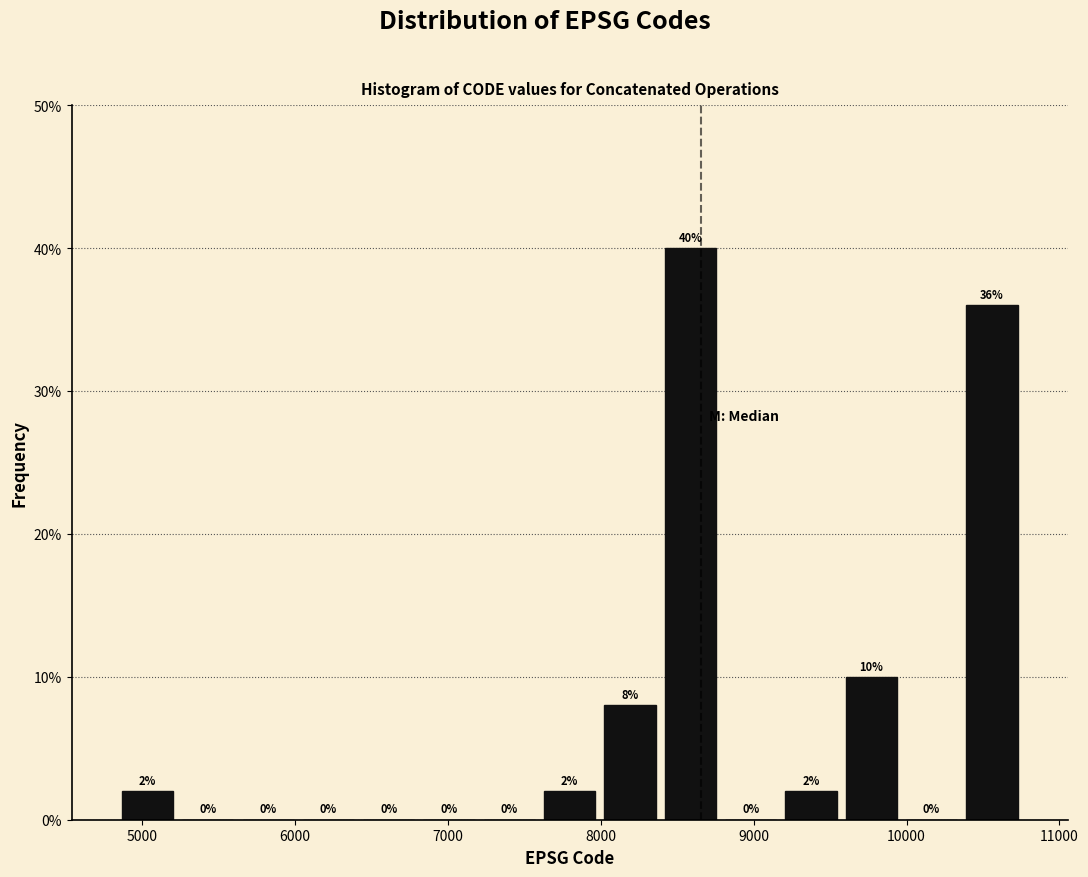

Read against the x-axis, roughly where is the centre of the tallest bar?

8600